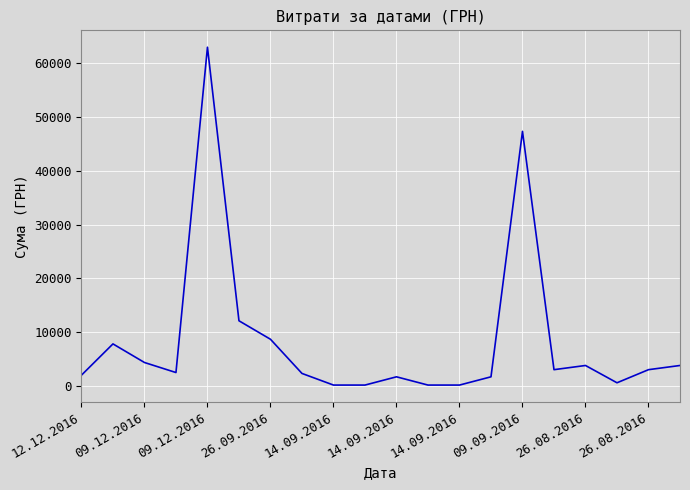

What is the difference between the maximum and minimum values?

62888.5